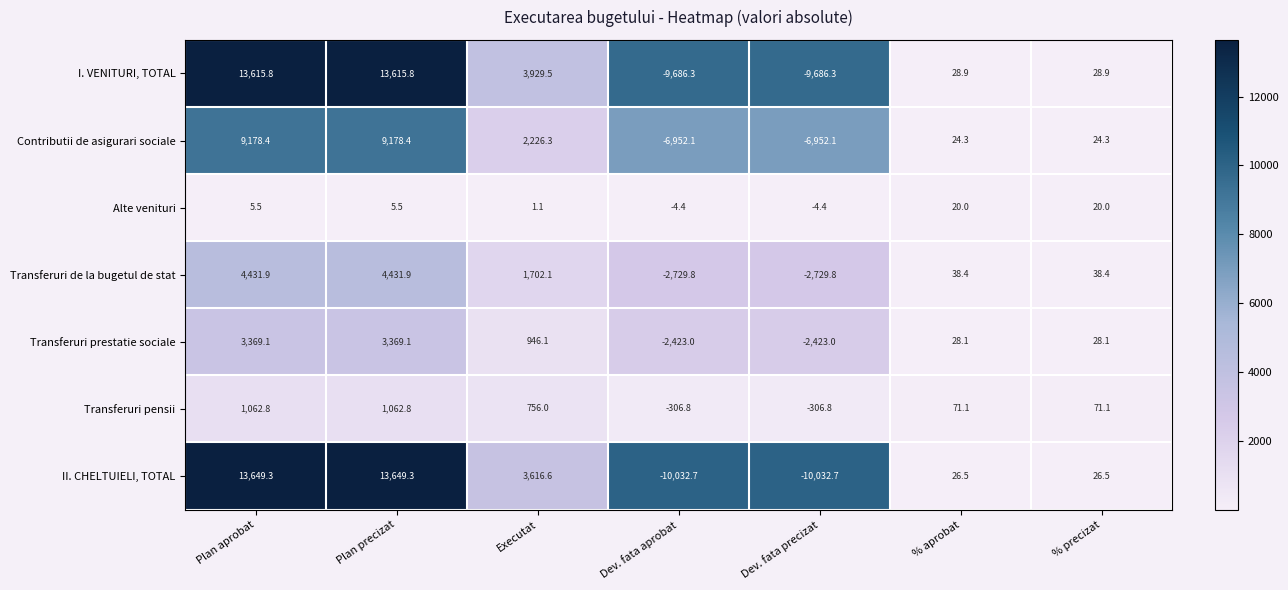

What is the difference between the Alte venituri values at Plan precizat and % precizat?

14.5